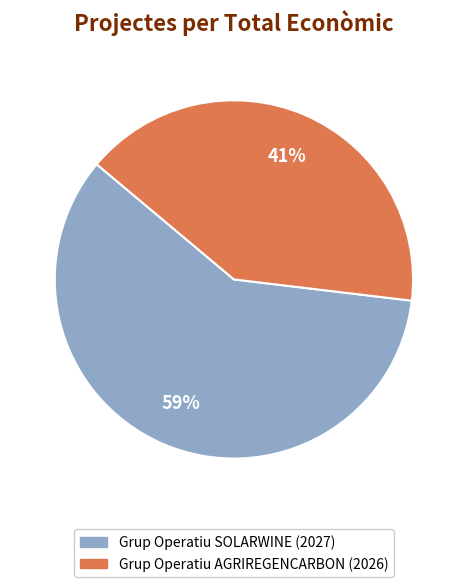

Approximately how many times larger is the value at Grup Operatiu AGRIREGENCARBON compared to Grup Operatiu SOLARWINE?

0.7